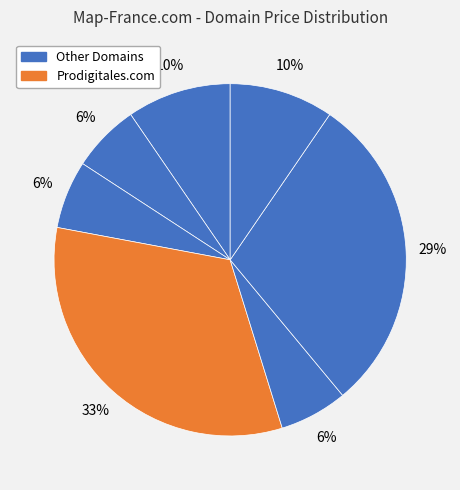

Does any single category account for the majority?

No